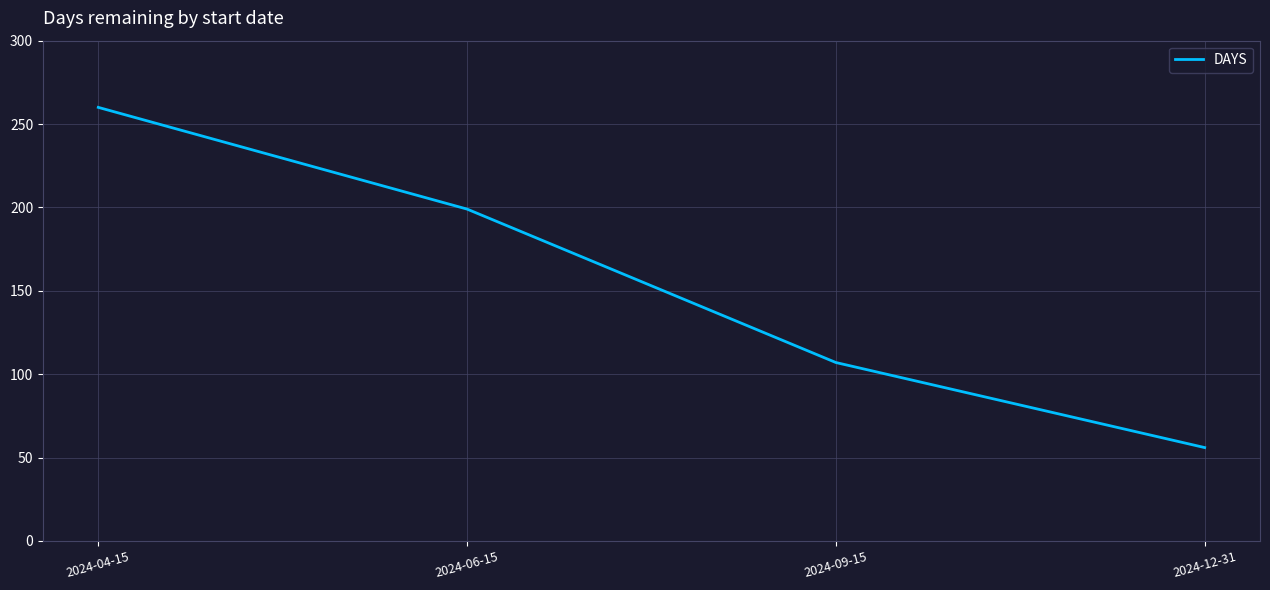

Rank the categories by value from lowest to highest.

2024-12-31, 2024-09-15, 2024-06-15, 2024-04-15